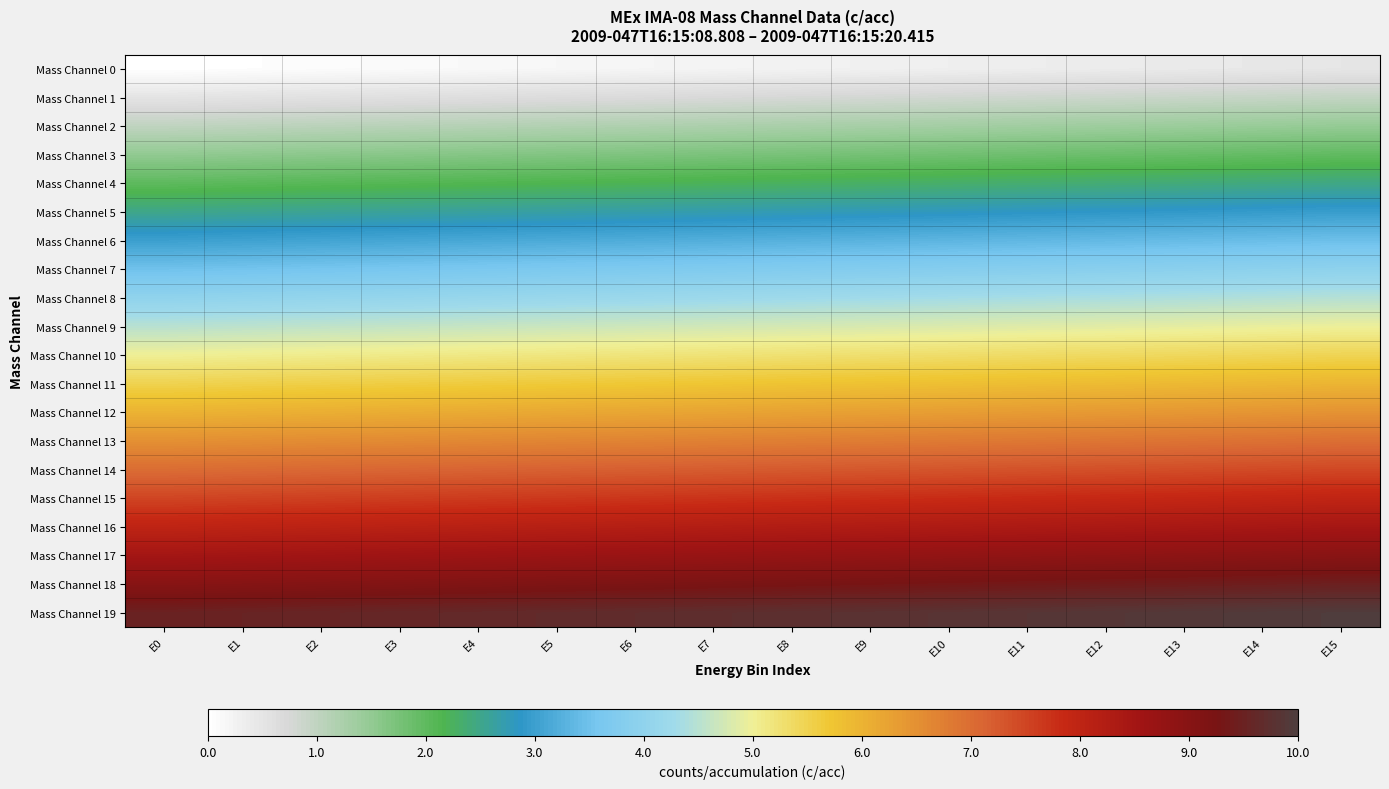

What is the difference between the highest and lowest values at E11?

9.5